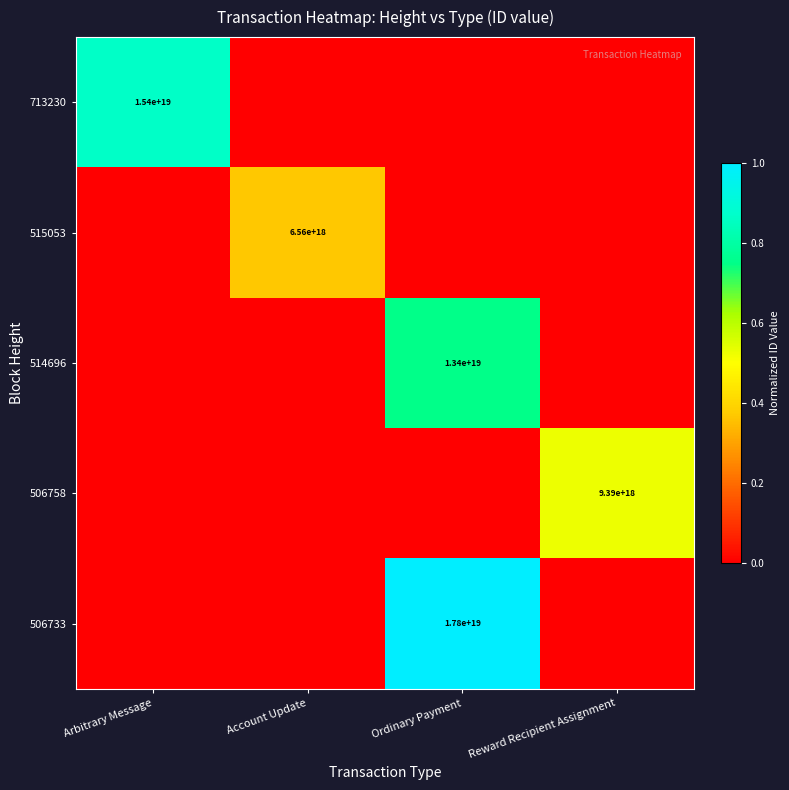

What is the difference between the highest and lowest values at Account Update?

0.4